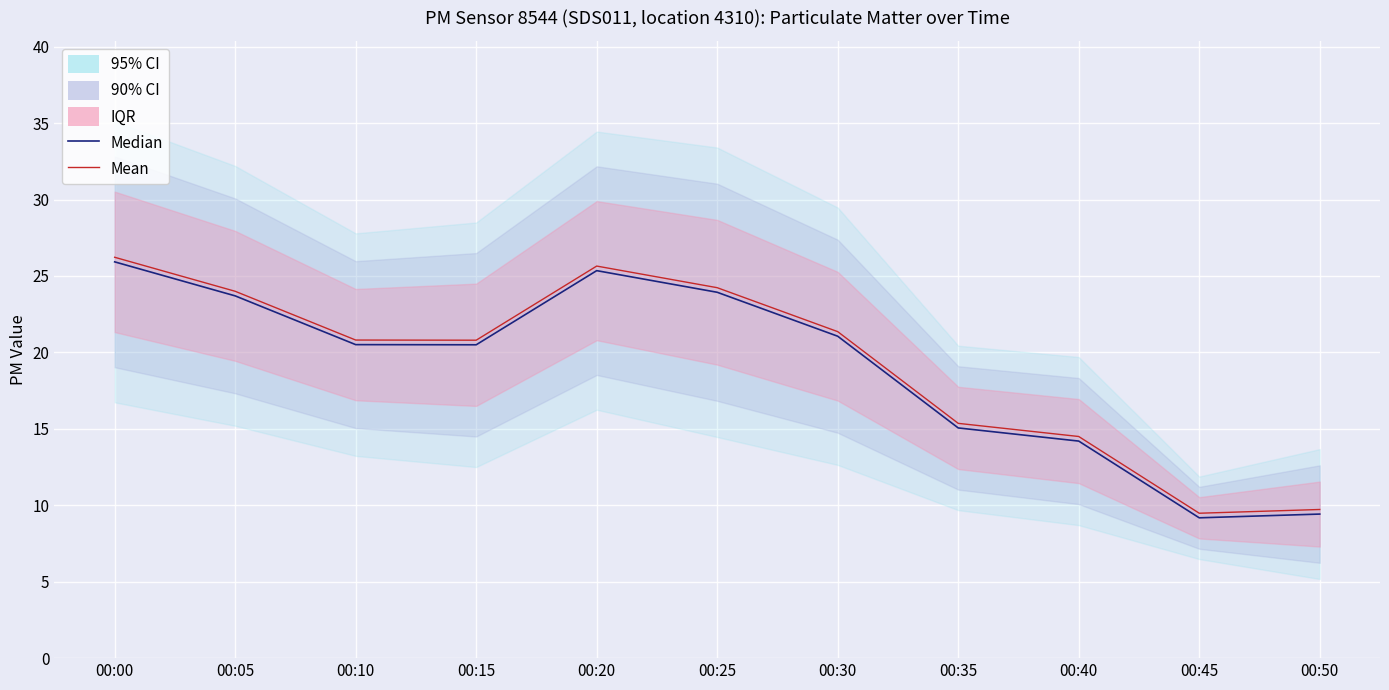

How many interior local valleys does the Mean series have?

2